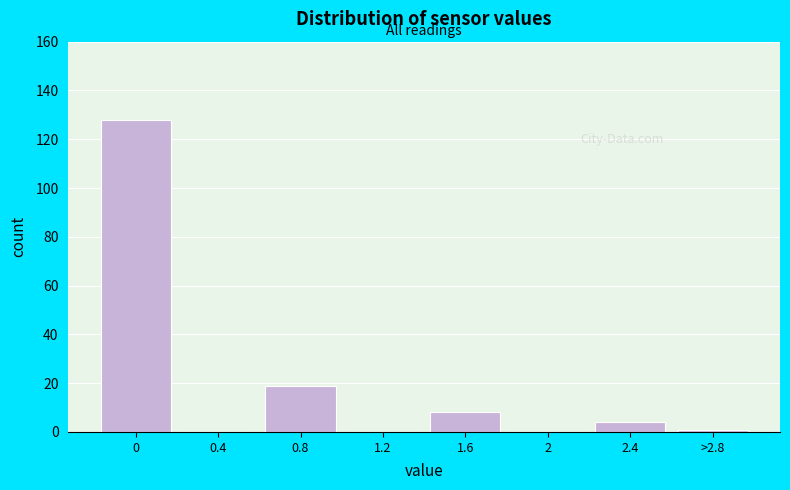

Reading left to right, extract all data points from this chart.

0=128	0.4=0	0.8=19	1.2=0	1.6=8	2=0	2.4=4	>2.8=1